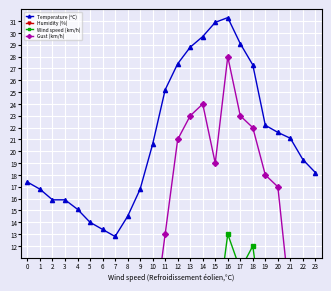

Where is the first local maximum for Gust (km/h)?

2